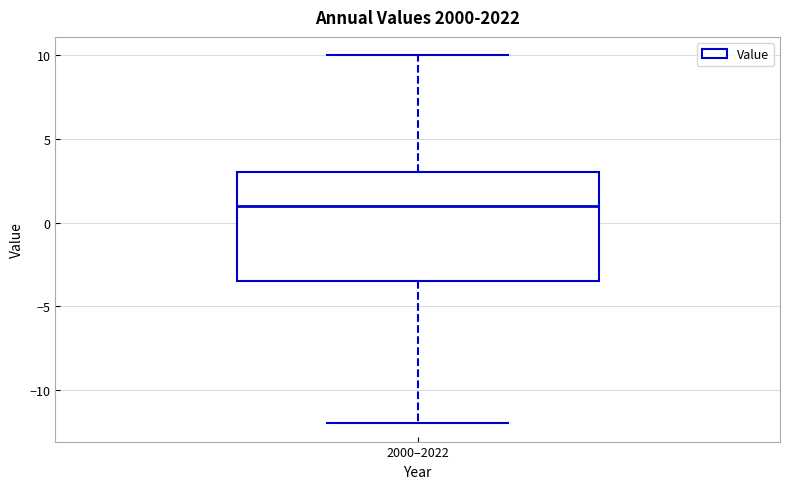

Read this box plot against the y-axis: the position of the median line, the range covered by the box, and the ends of both whiskers. The values are not printed on the chart, so give them approximately, as read against the axis.

median 1.0, box -3.5 to 3.0, whiskers -12.0 to 10.0